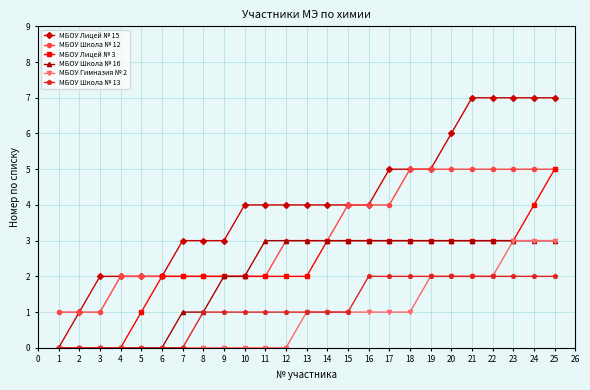

Is the value of МБОУ Лицей № 3 at 2 greater than the value of МБОУ Школа № 12 at 14?

No